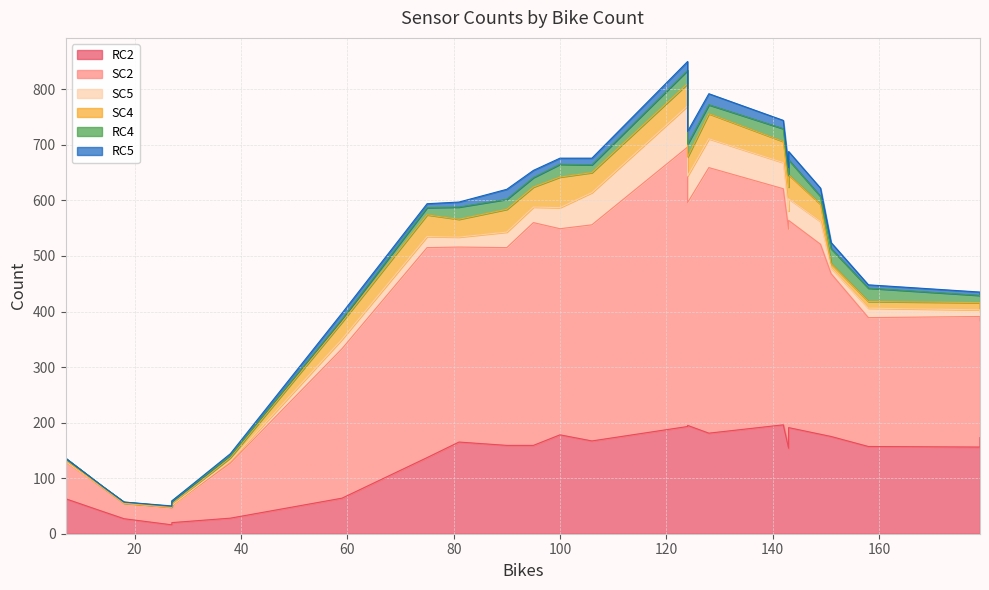

Which series has the largest range (max minus min)?

SC2